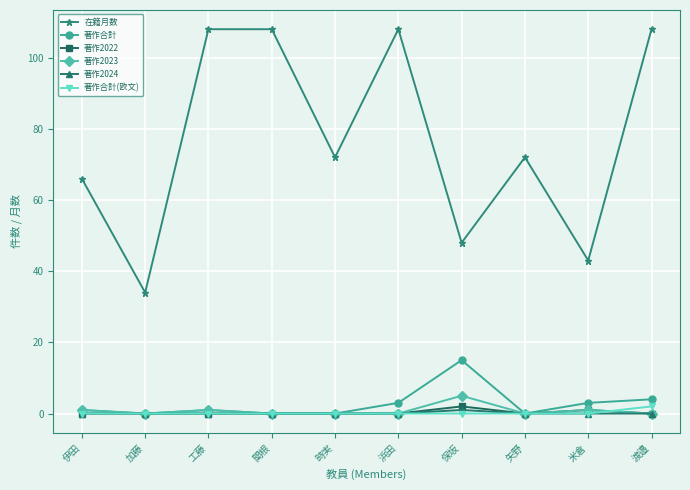

Where is 著作2022 nearest to the value 1?

米倉